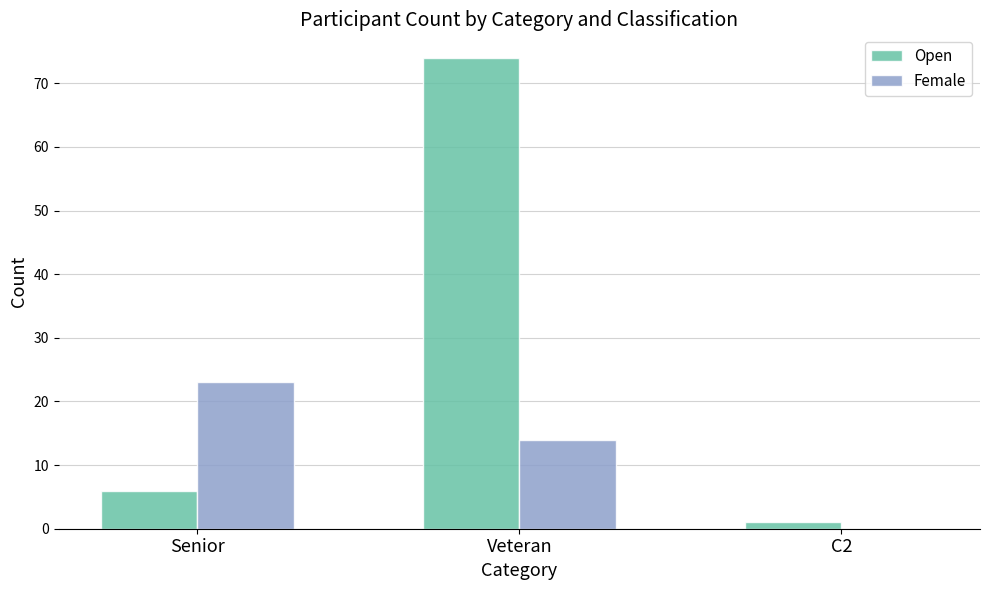

Which category has the highest value across all series?

Veteran